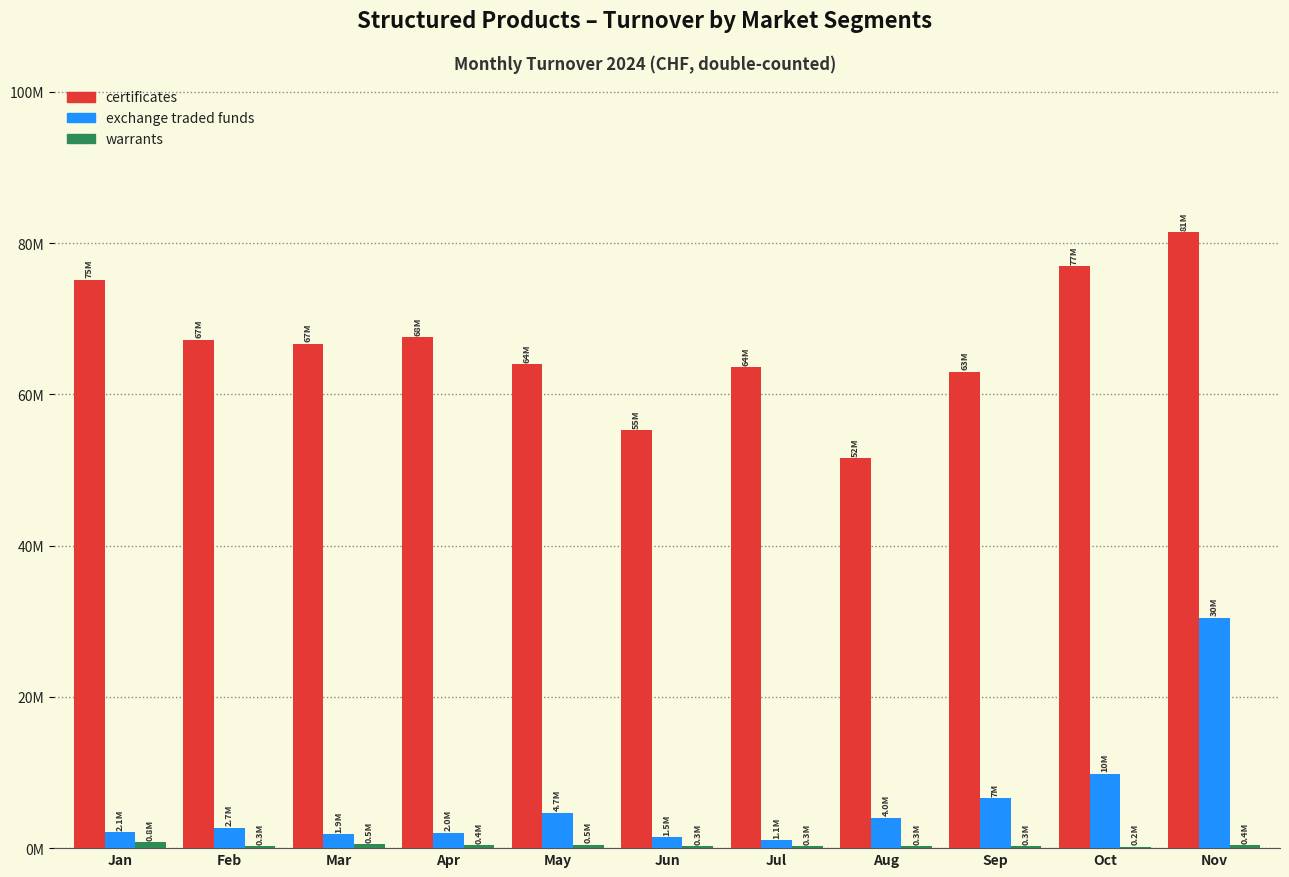

What is the value of the certificates bar at the 7th from the left?

63.6